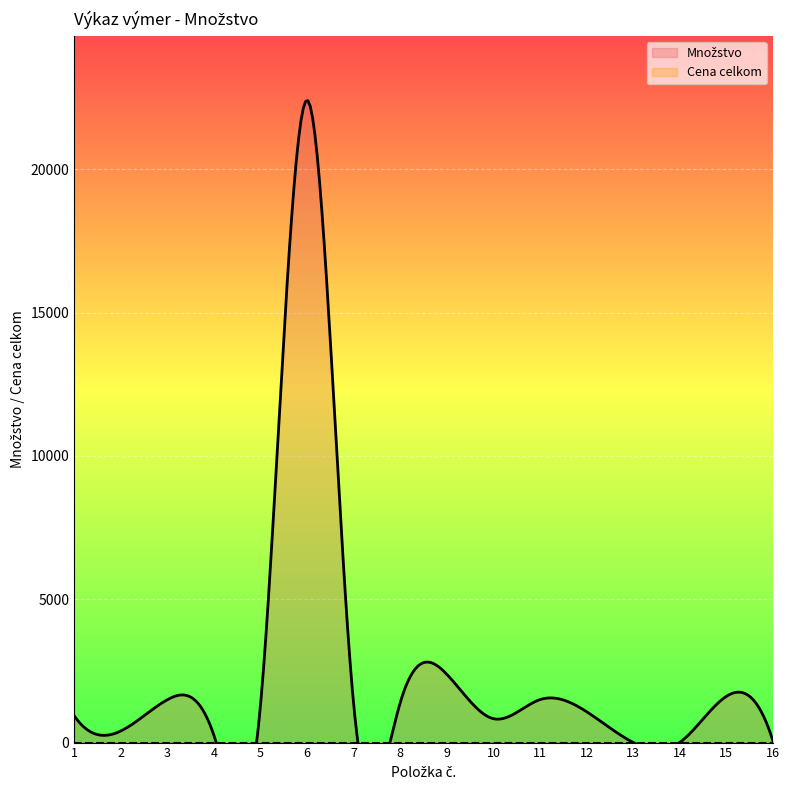

Which series has the largest total across all categories?

Množstvo